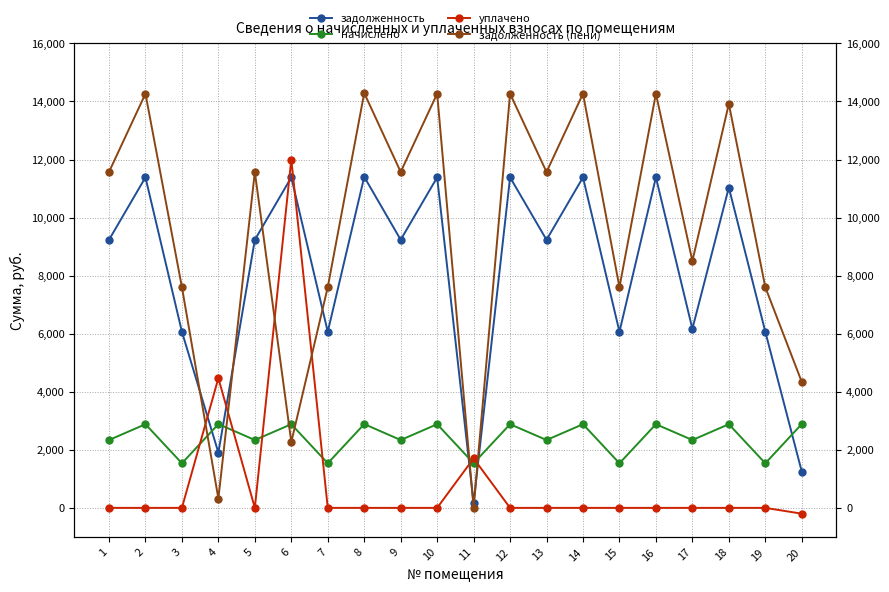

Which series has the largest total across all categories?

задолженность (пени)